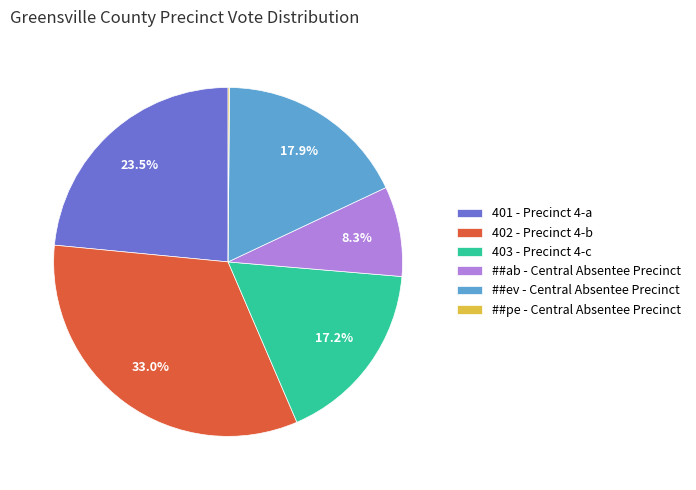

Combined, do ##ev - Central Absentee Precinct and 401 - Precinct 4-a account for over 50%?

No